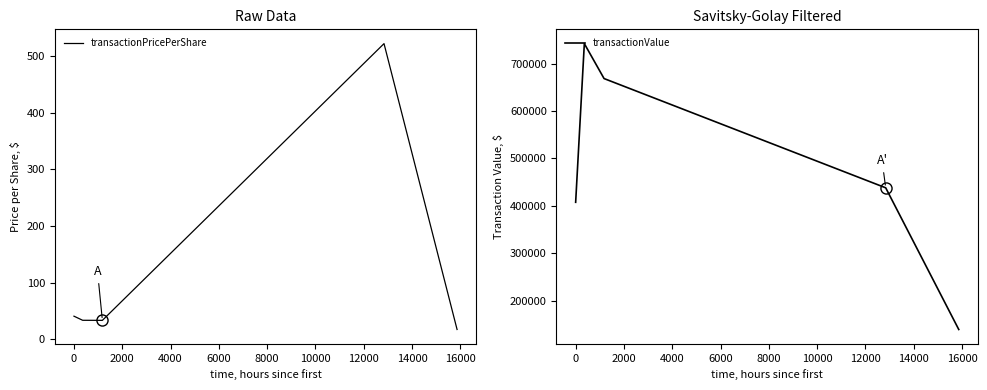

List the series in order of their overall mean, highest first.

transactionValue, transactionPricePerShare